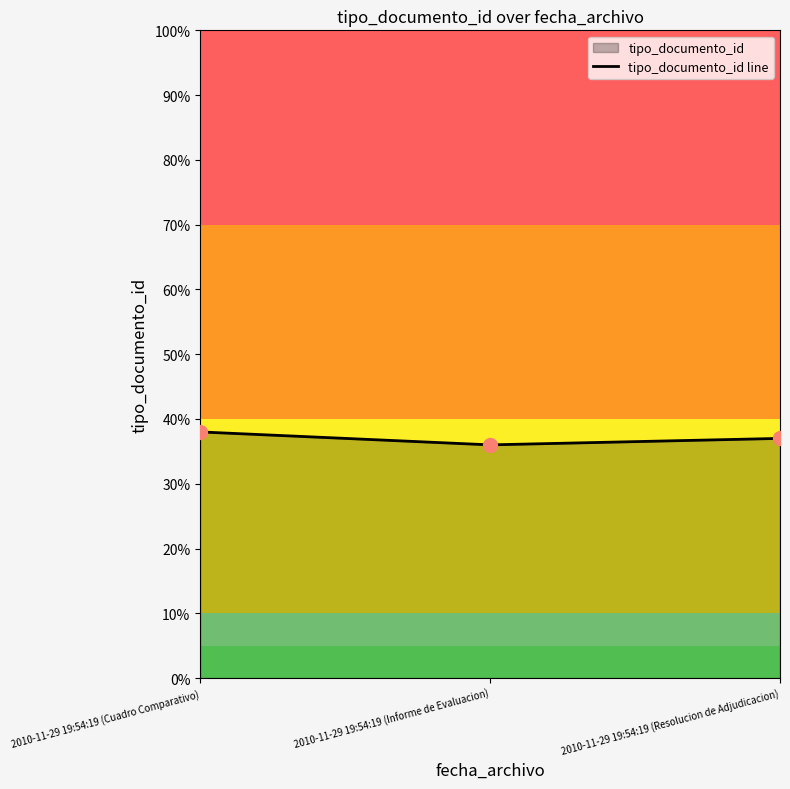

What is the label of the 1st point from the left?

2010-11-29 19:54:19 (Cuadro Comparativo)